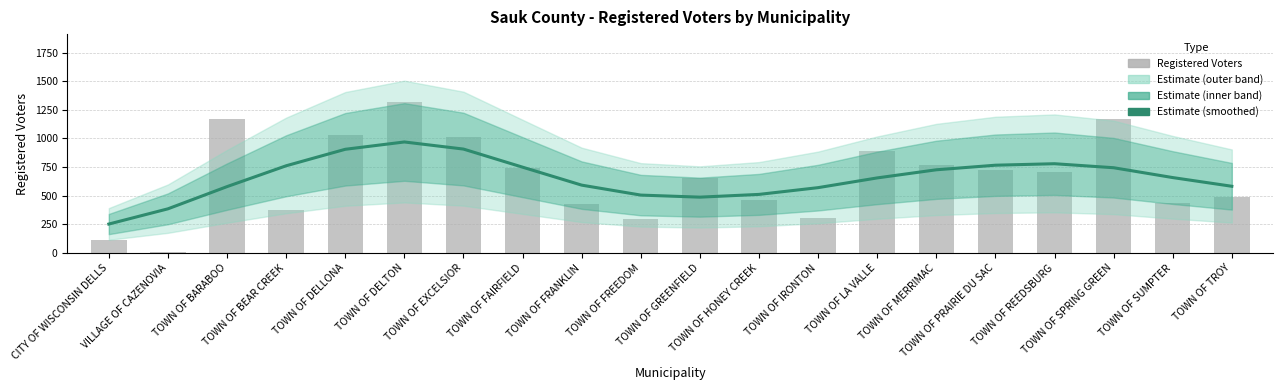

What is the sum of all Registered Voters values?

13093